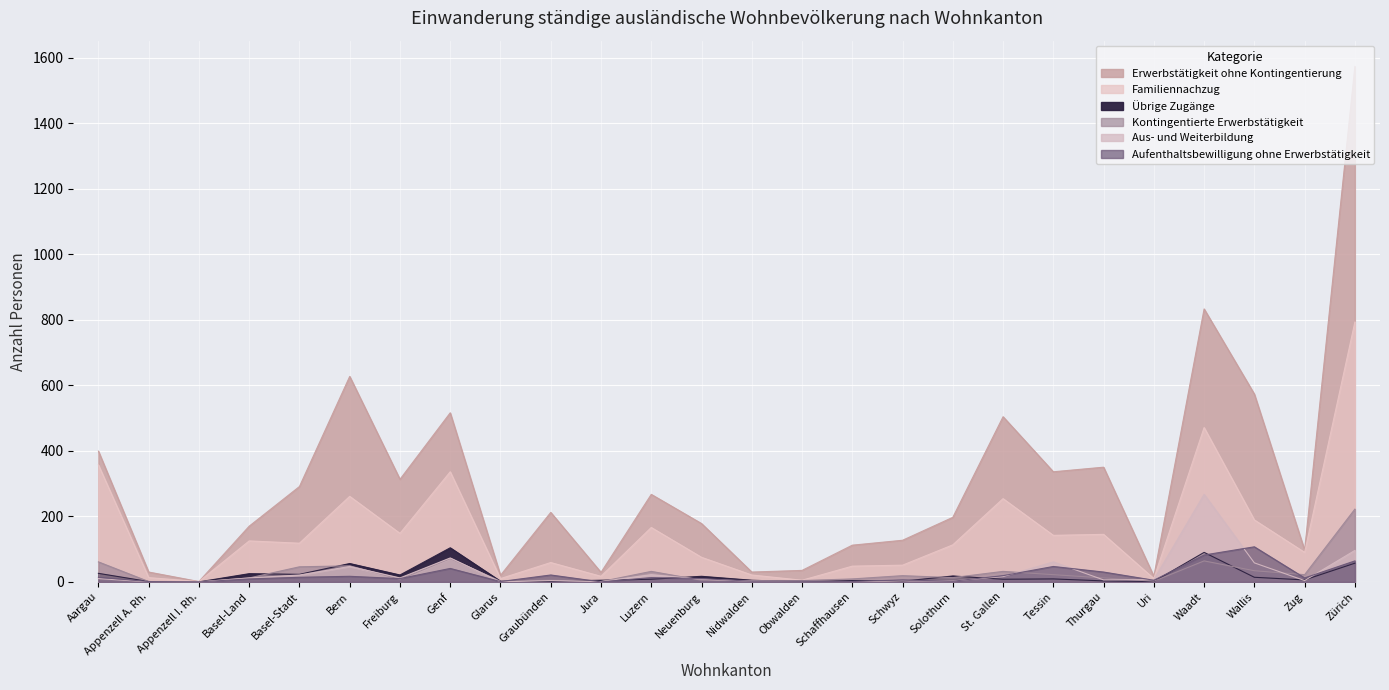

Where is Aus- und Weiterbildung nearest to the value 133?

Zürich